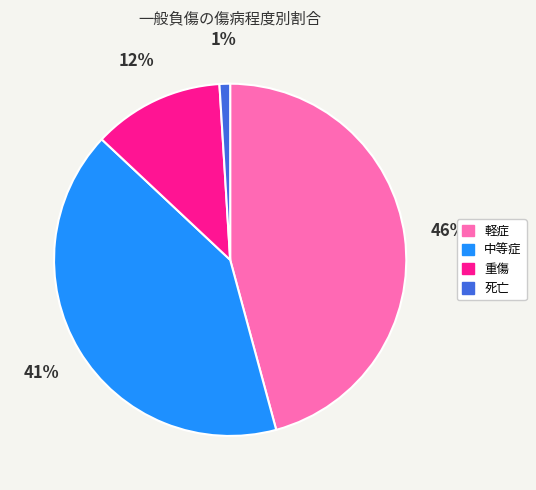

Is it true that 重傷 is 12% of the pie?

True